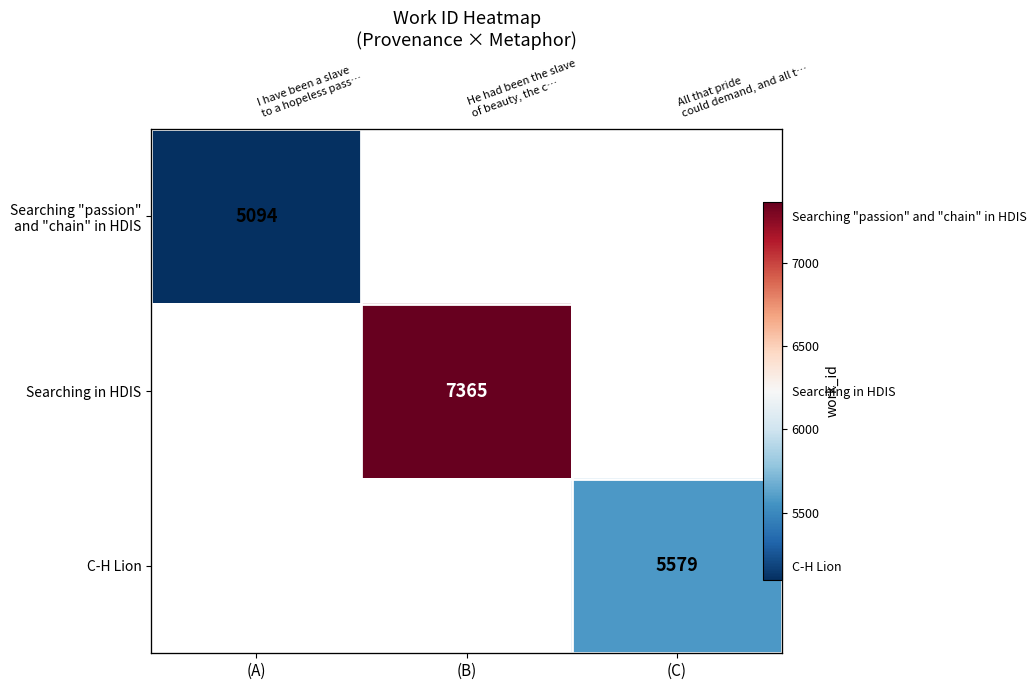

Rank the categories by Searching "passion" and "chain" in HDIS value from lowest to highest.

(A), (B), (C)